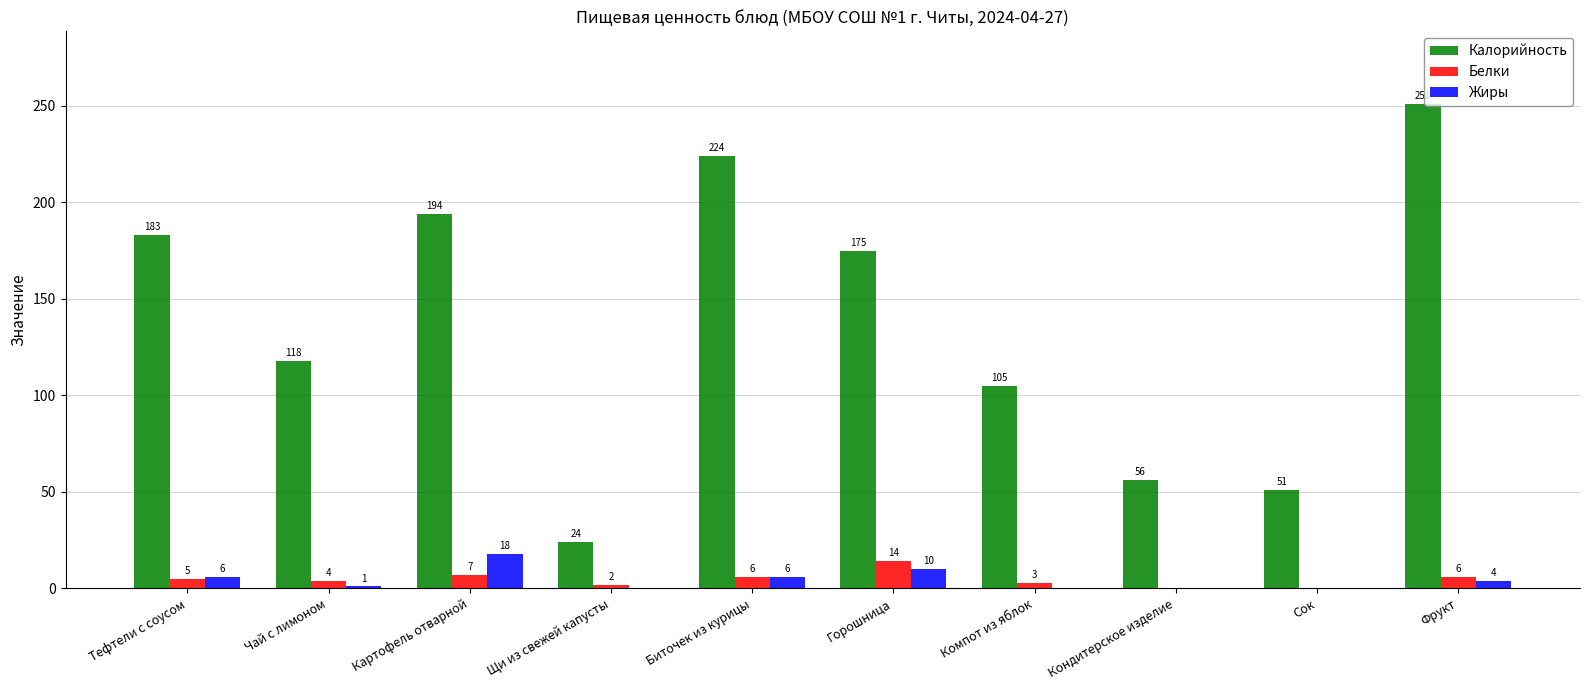

What is the sum of the Жиры values at Картофель отварной and Биточек из курицы?

24